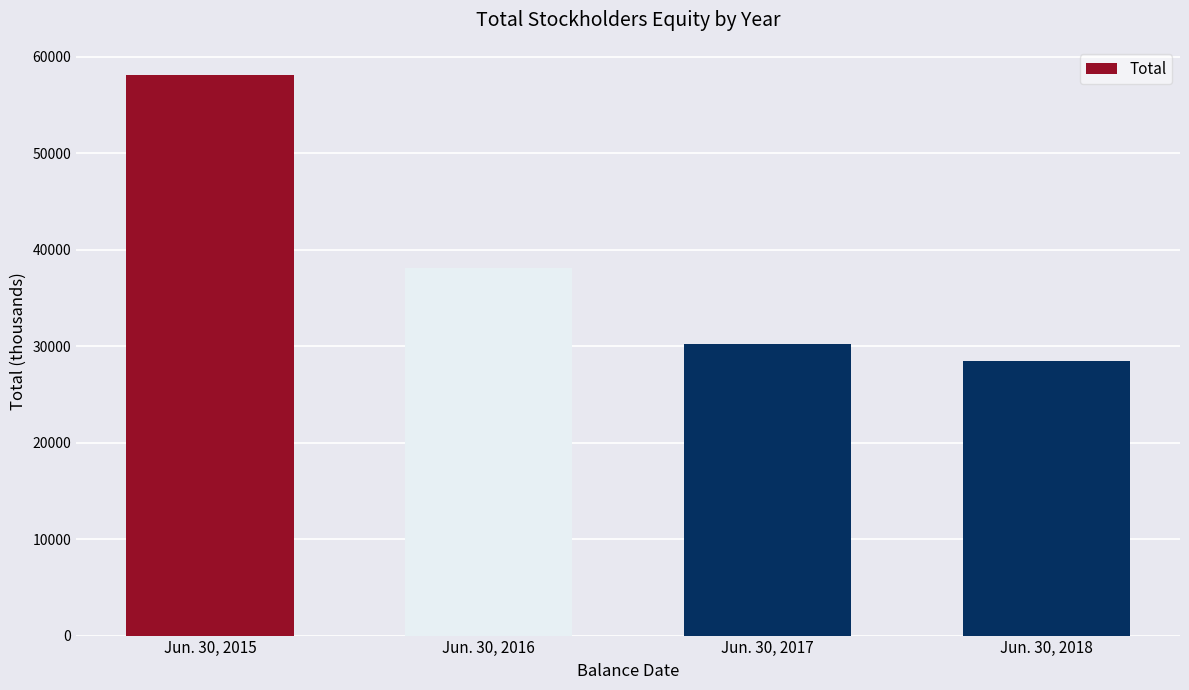

How many data points are less than 38156?

2